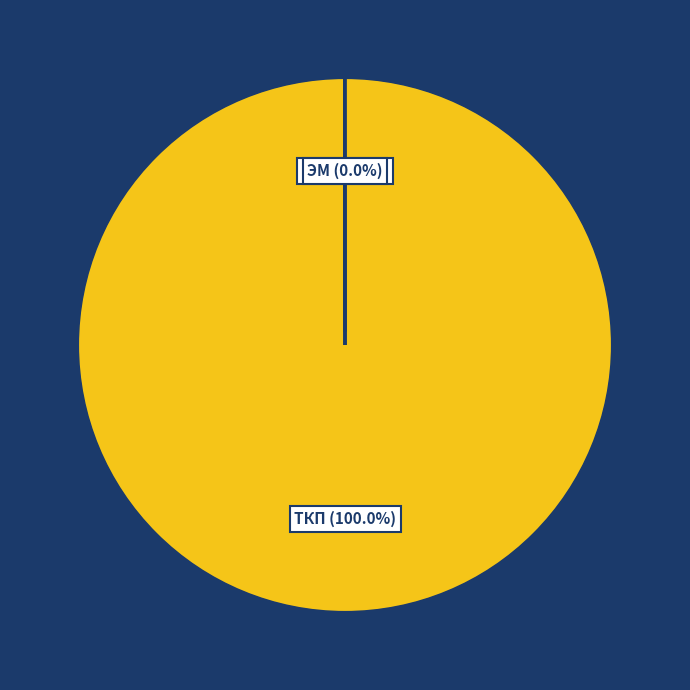

What is the largest slice in the pie chart?

ТКП